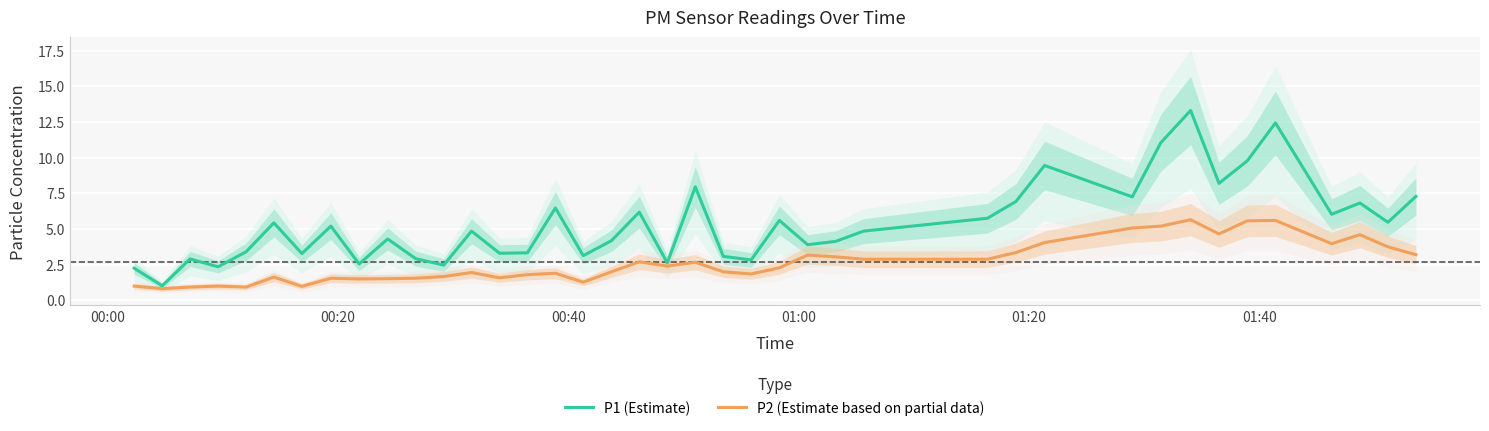

True or false: P2 (Estimate based on partial data) and P1 (Estimate) intersect in this chart.

False